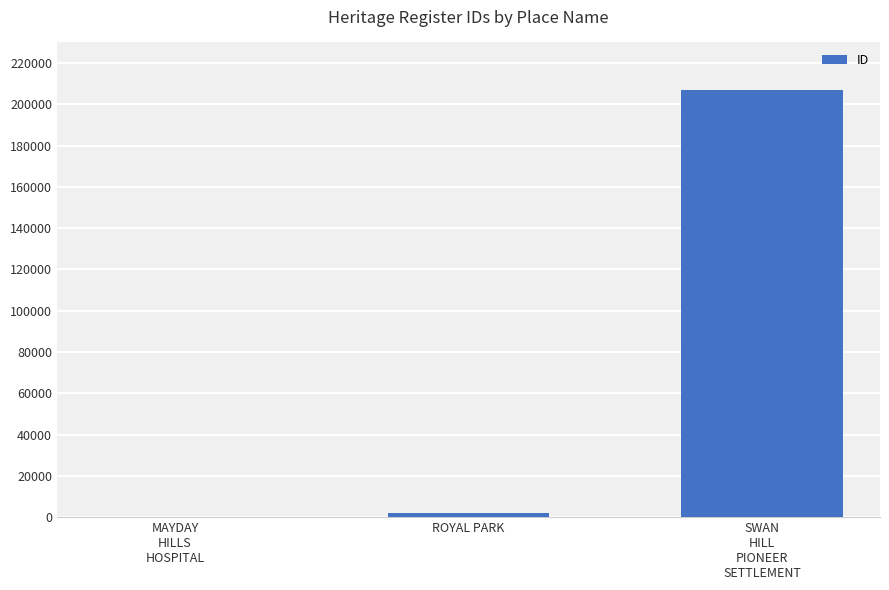

What is the sum of all values?

208872